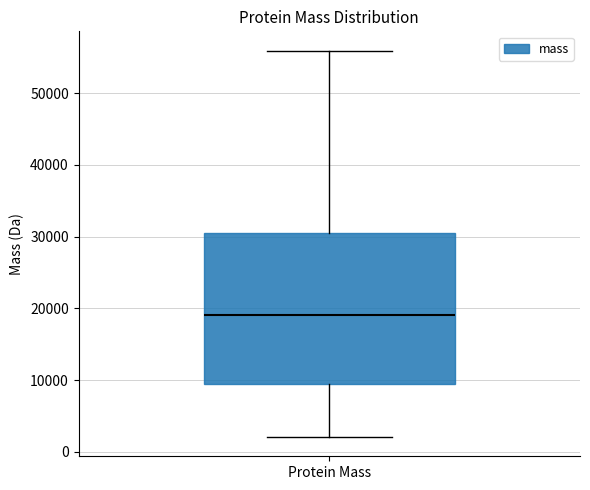

Read this box plot against the y-axis: the position of the median line, the range covered by the box, and the ends of both whiskers. The values are not printed on the chart, so give them approximately, as read against the axis.

median 19000, box 9000 to 31000, whiskers 2000 to 56000